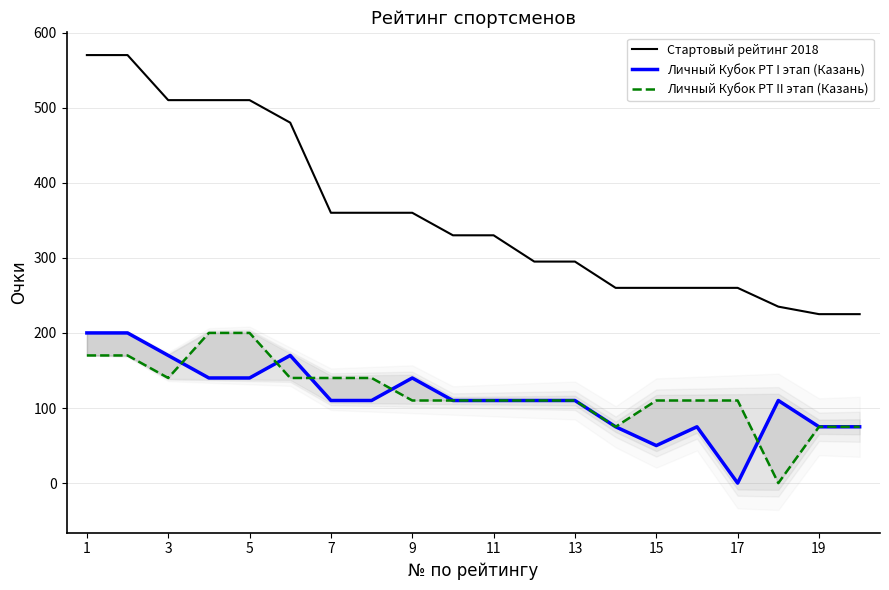

Does the chart display data point markers on the line(s)?

No